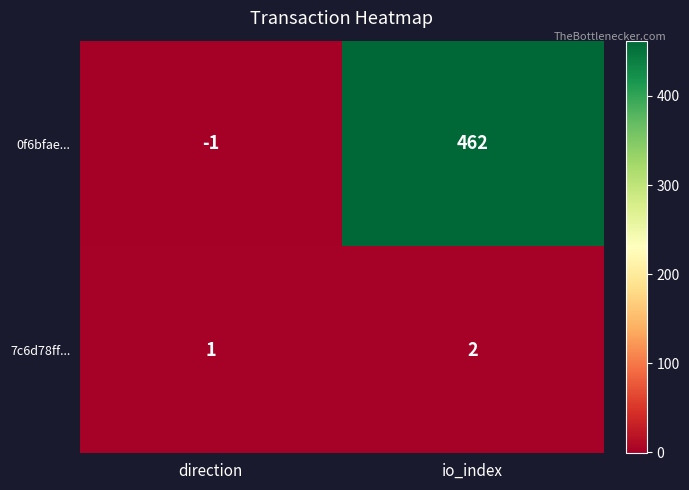

Which series changed the most between direction and io_index?

0f6bfae...